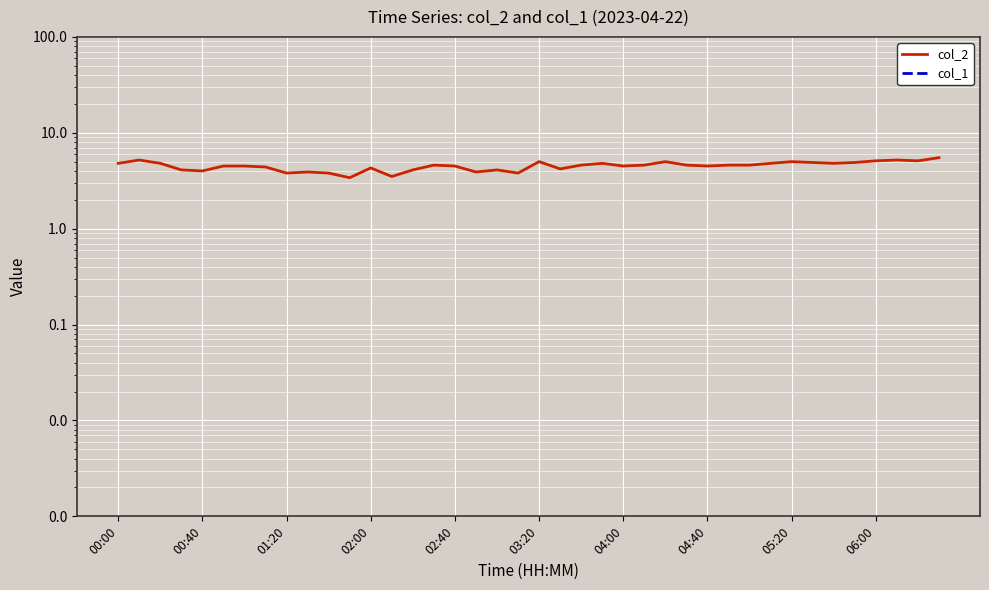

The value of col_1 at 38 is 0.0. True or false?

False